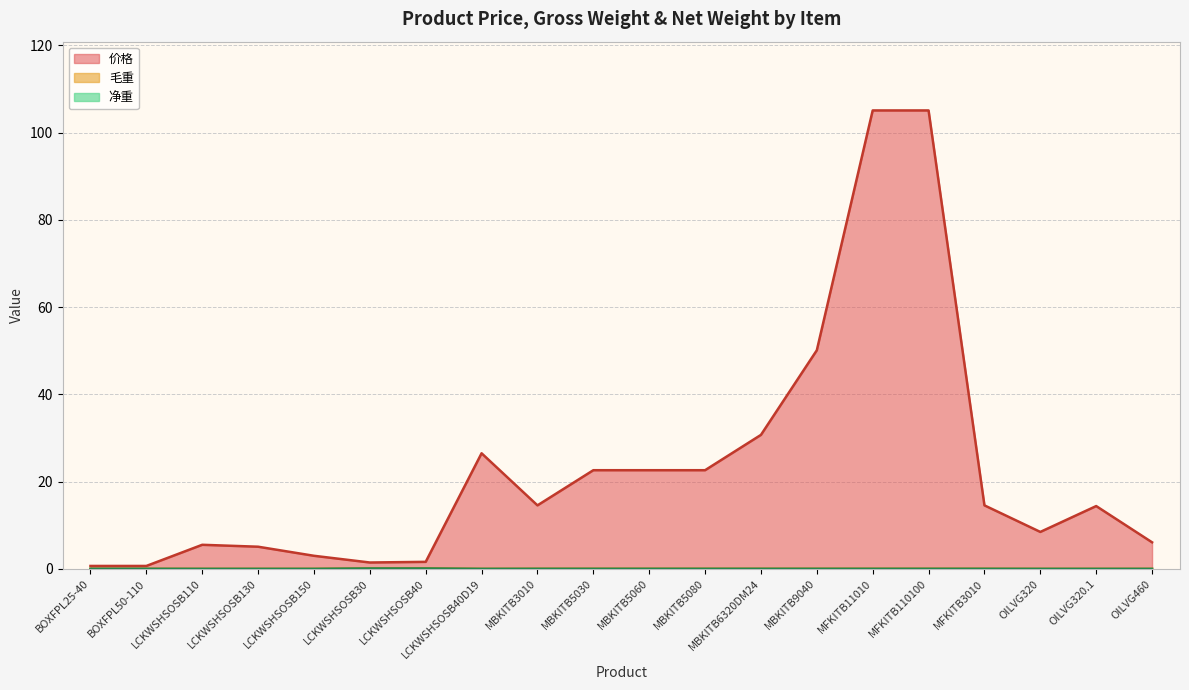

What position from the right is MFKITB3010?

4